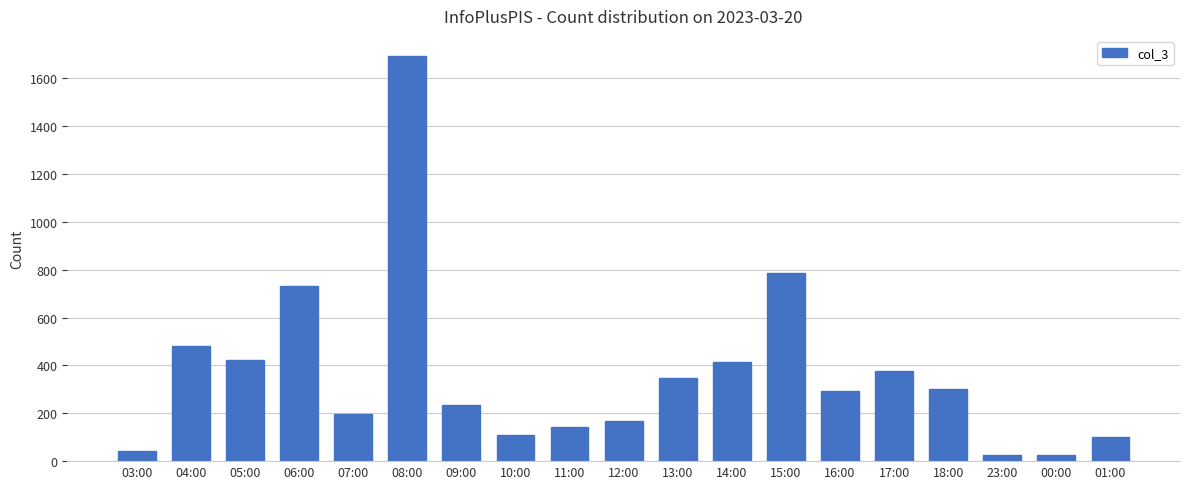

The chart shows a value of 196 at 07:00. True or false?

True